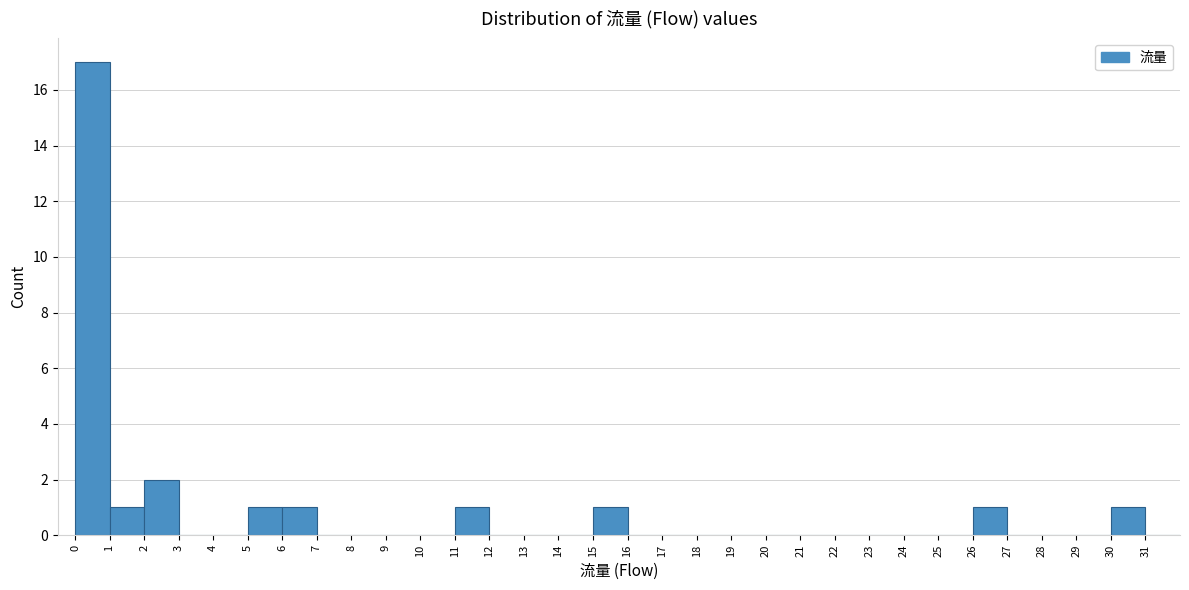

How tall is the bar that spans 5 to 6 on the x-axis? The values are not printed on the chart, so give them approximately, as read against the axis.

1